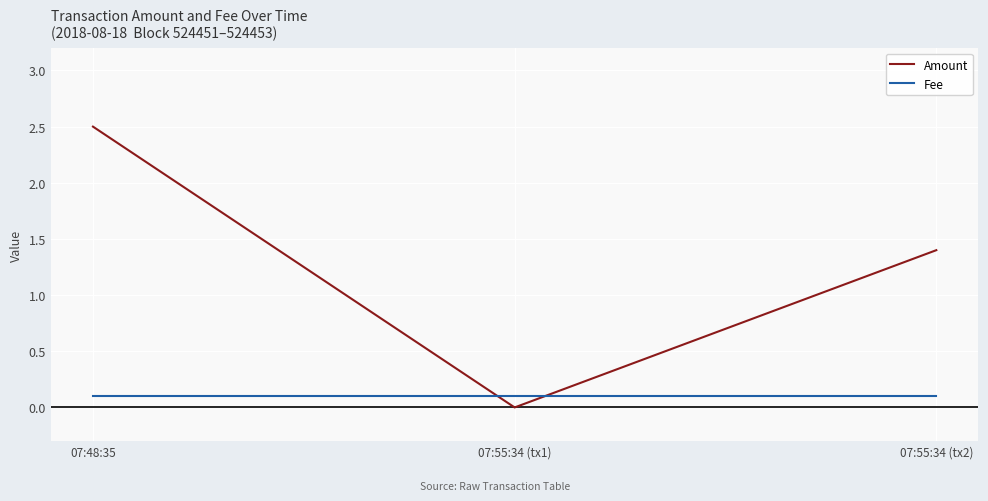

Is the value of Amount at 07:55:34 (tx2) greater than the value of Fee at 07:48:35?

Yes